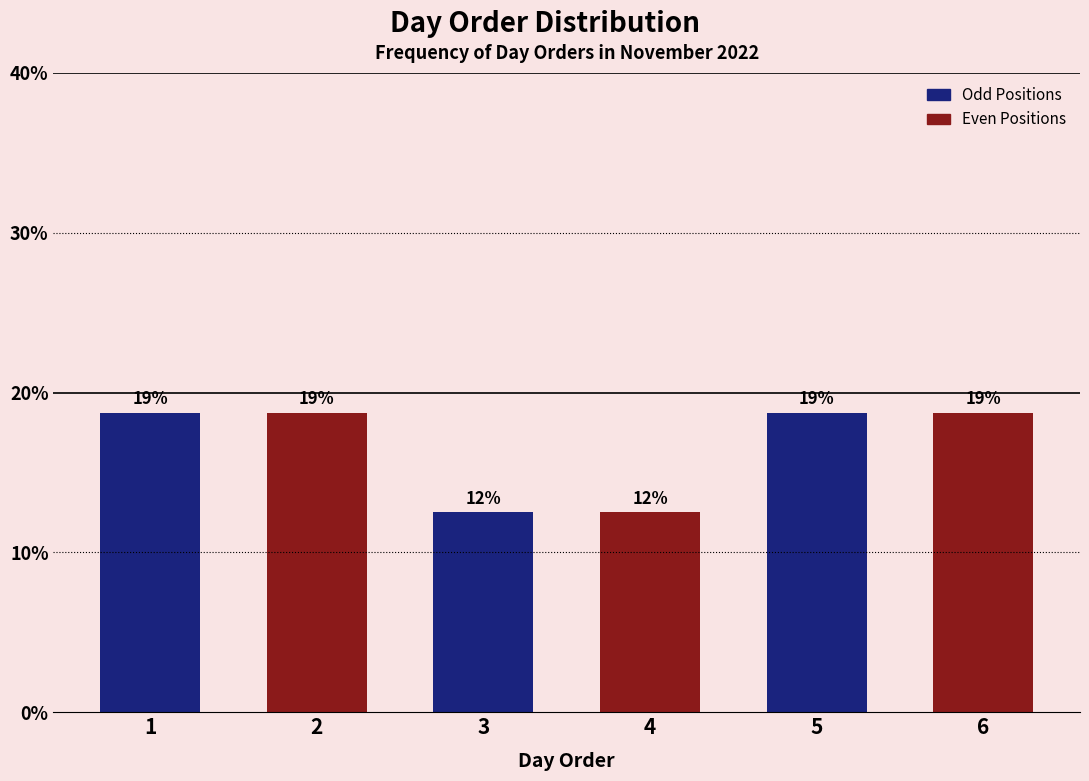

Are the bars horizontal?

No